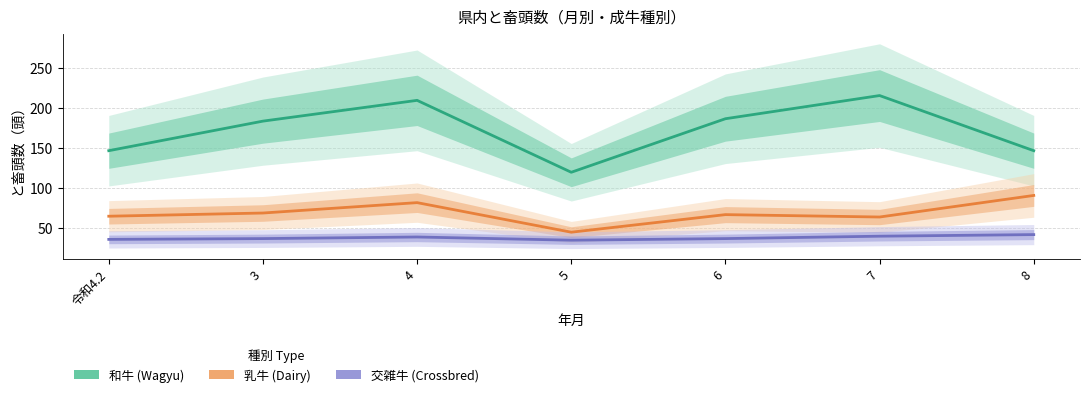

What is the minimum value for 和牛?

120